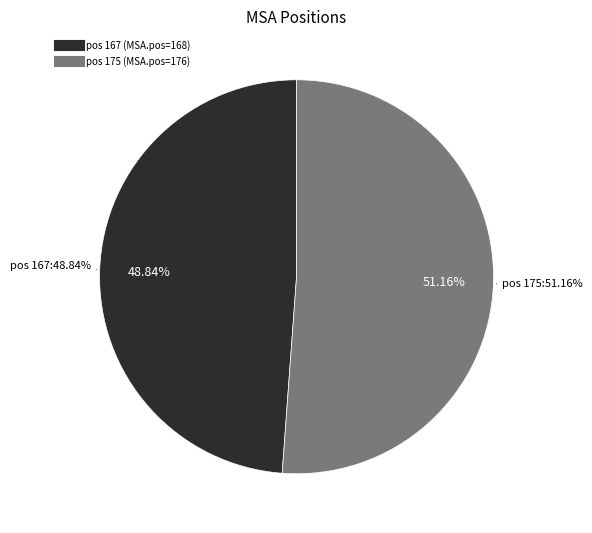

Approximately how many times larger is the value at 175 compared to 167?

1.0